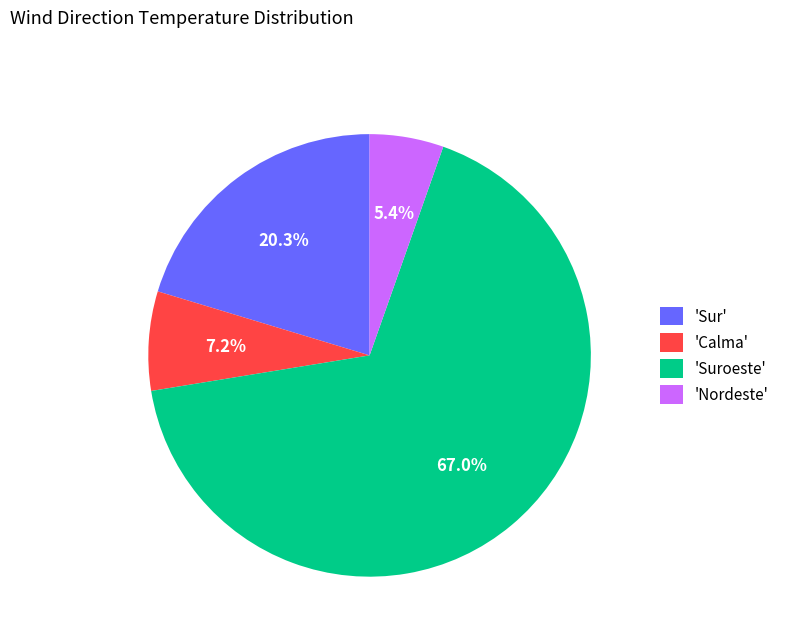

Between 'Calma' and 'Suroeste', which is larger?

'Suroeste'